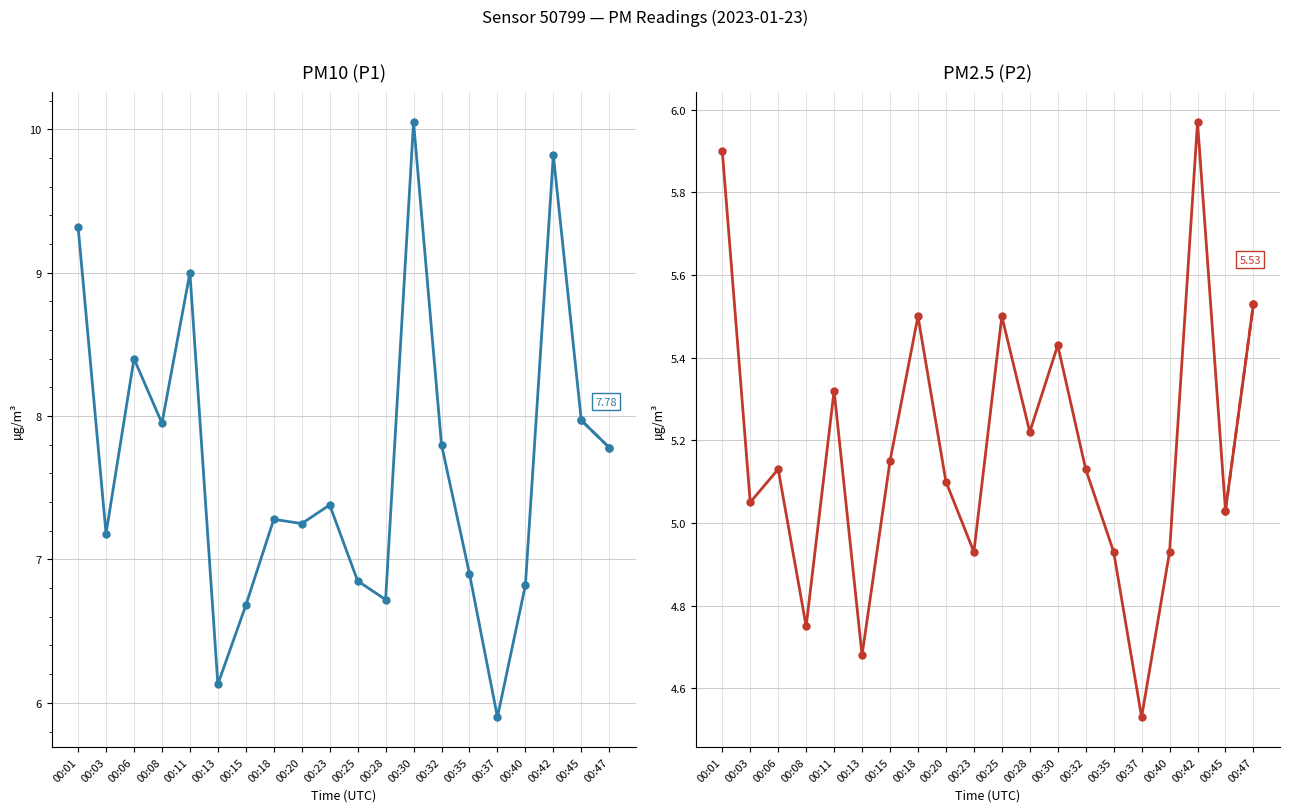

Reading left to right, extract all data points from this chart.

P1: 00:01=9.3	00:03=7.2	00:06=8.4	00:08=8.0	00:11=9.0	00:13=6.1	00:15=6.7	00:18=7.3	00:20=7.2	00:23=7.4	00:25=6.8	00:28=6.7	00:30=10.1	00:32=7.8	00:35=6.9	00:37=5.9	00:40=6.8	00:42=9.8	00:45=8.0	00:47=7.8
P2: 00:01=5.9	00:03=5.0	00:06=5.1	00:08=4.8	00:11=5.3	00:13=4.7	00:15=5.2	00:18=5.5	00:20=5.1	00:23=4.9	00:25=5.5	00:28=5.2	00:30=5.4	00:32=5.1	00:35=4.9	00:37=4.5	00:40=4.9	00:42=6.0	00:45=5.0	00:47=5.5